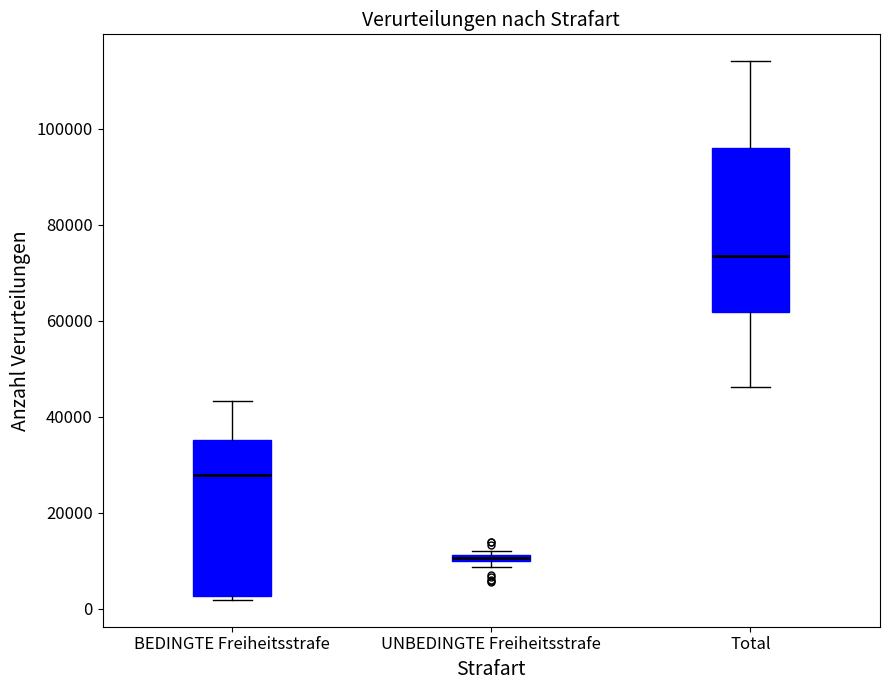

Where does the upper whisker of the box for Total end on the y-axis? The values are not printed on the chart, so give them approximately, as read against the axis.

114000